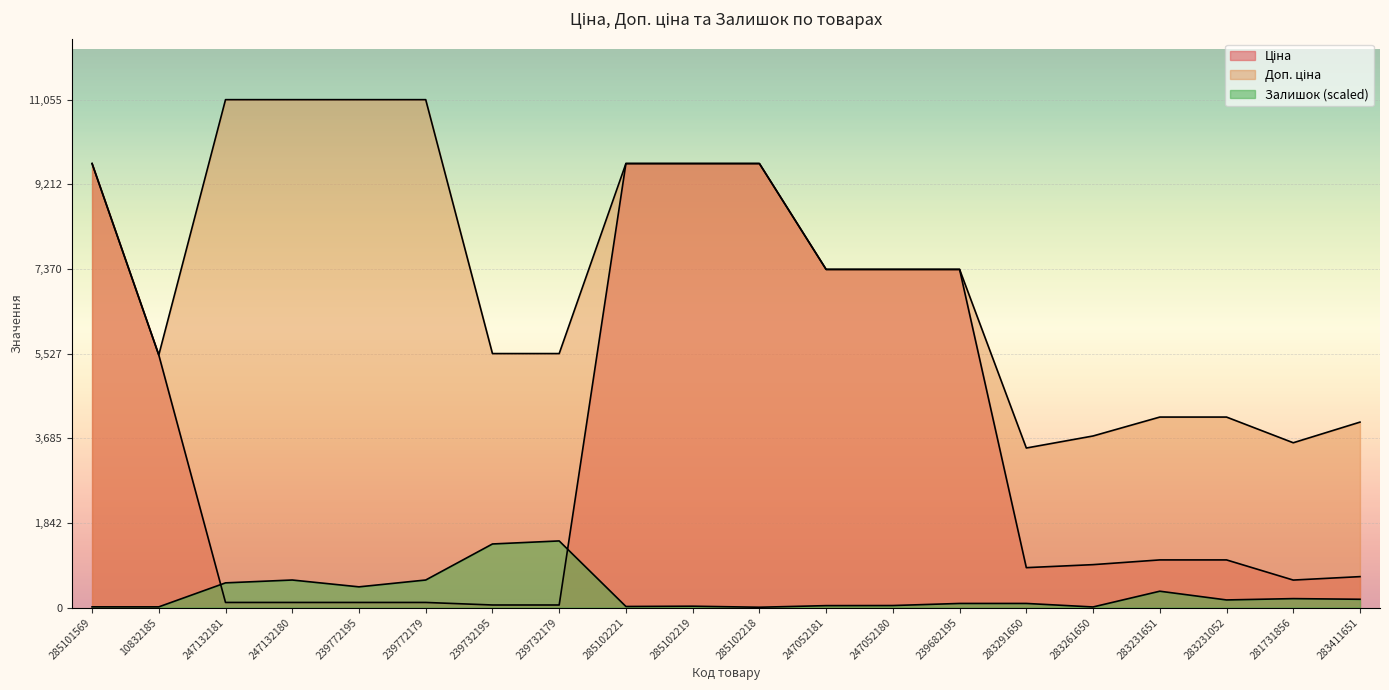

Is the value of Доп. ціна at 285102219 greater than the value of Залишок at 285102221?

Yes